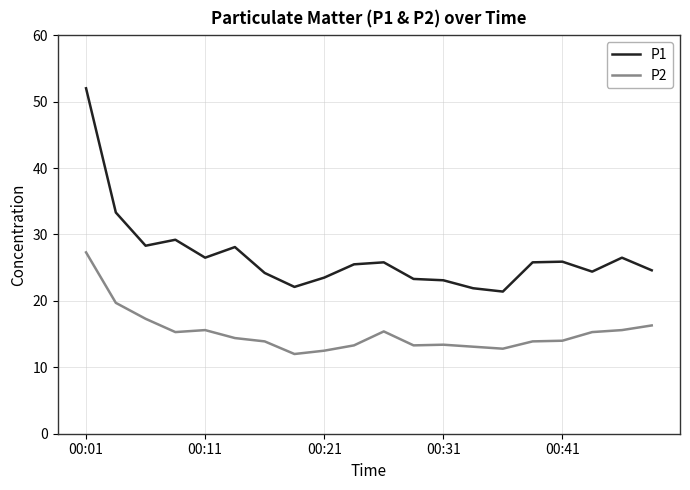

What is the difference between the maximum and minimum values in the P2 series?

15.3